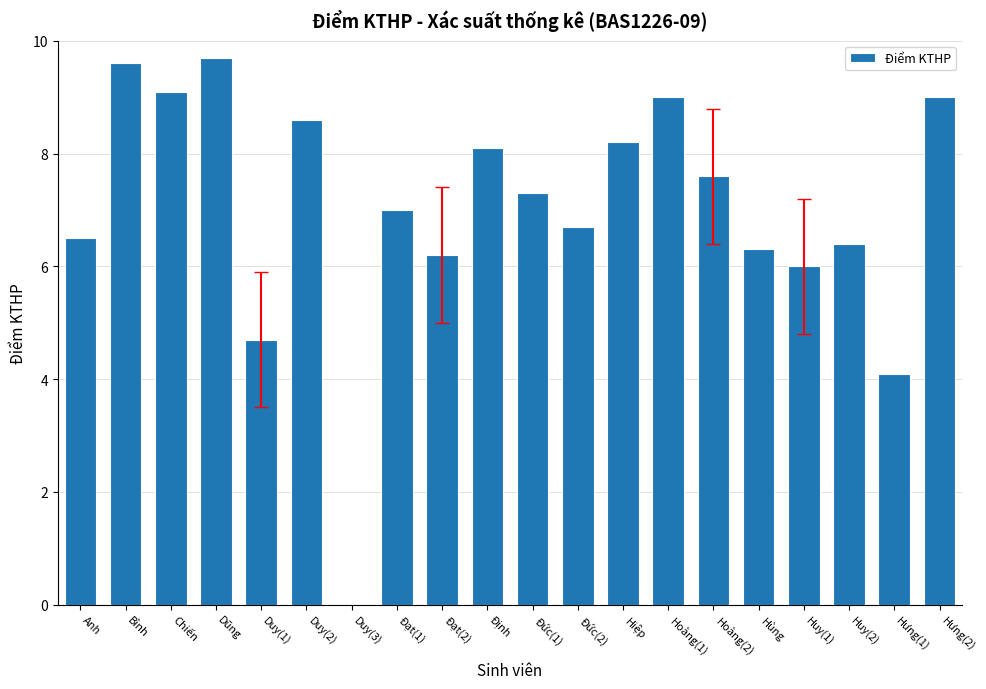

Which has a higher value, Duy(1) or Anh?

Anh